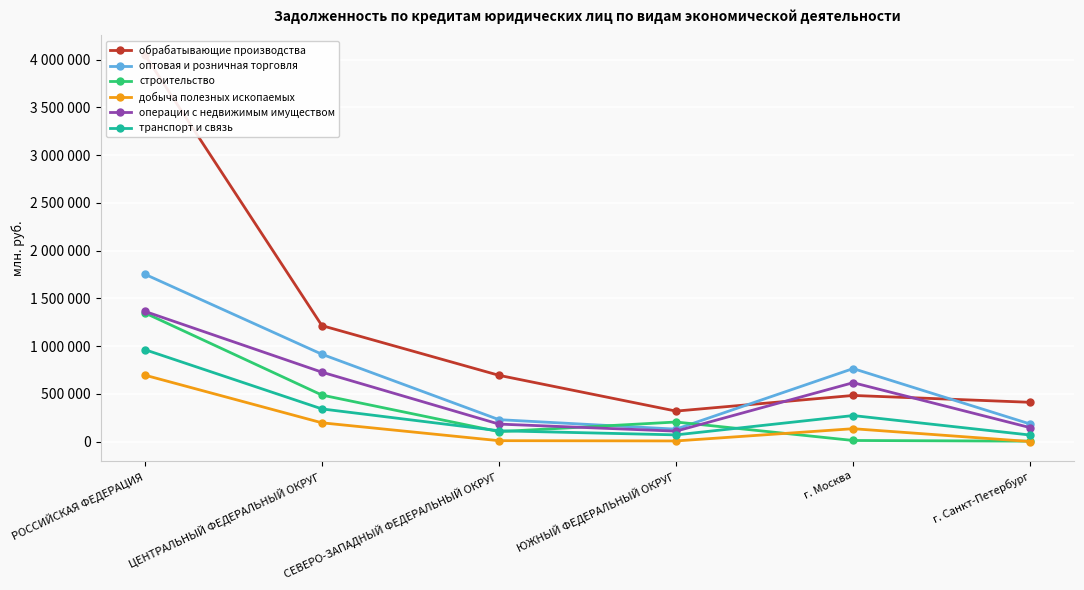

What is the label of the 5th point from the right?

ЦЕНТРАЛЬНЫЙ ФЕДЕРАЛЬНЫЙ ОКРУГ